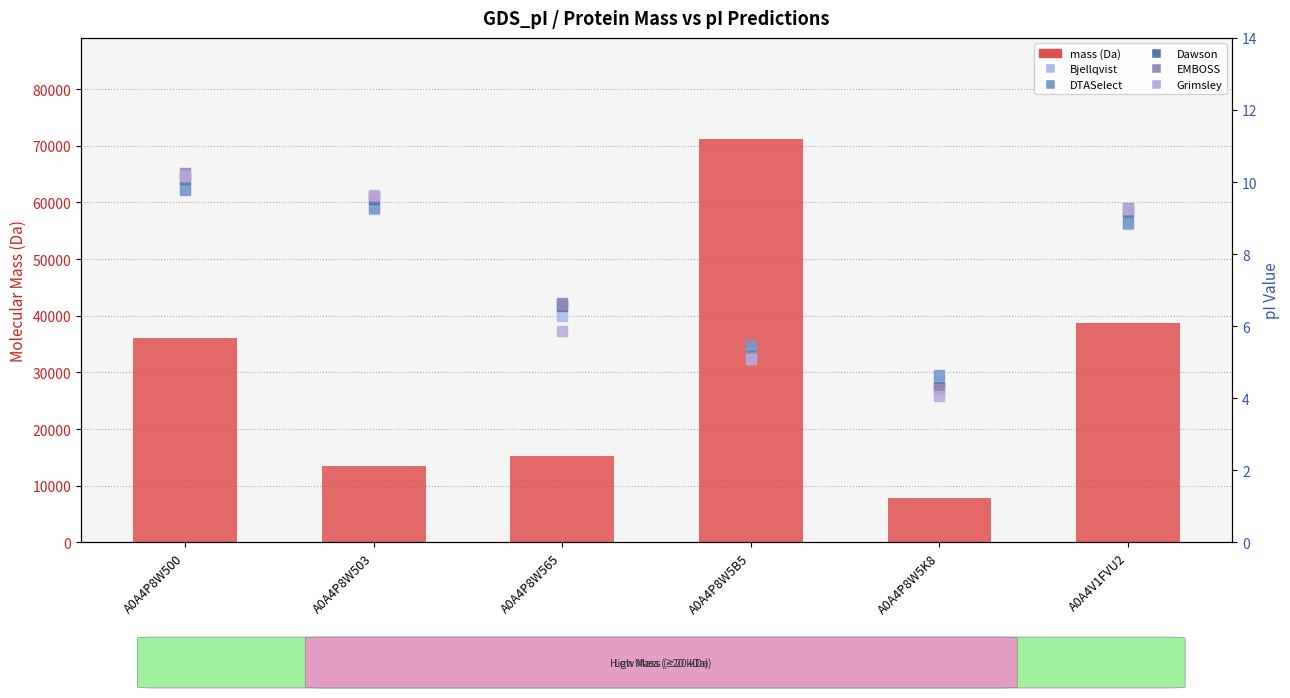

Is the value of Dawson at A0A4V1FVU2 greater than the value of EMBOSS at A0A4P8W5B5?

Yes